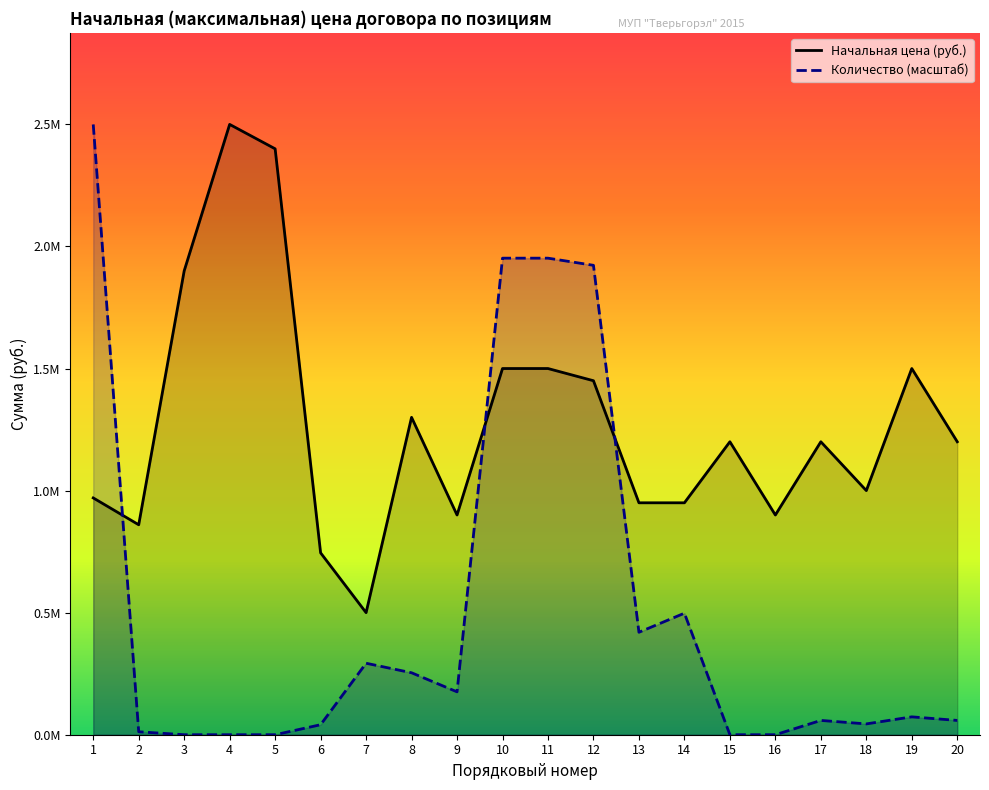

True or false: Количество has a value of 89735.7 at 20.

False